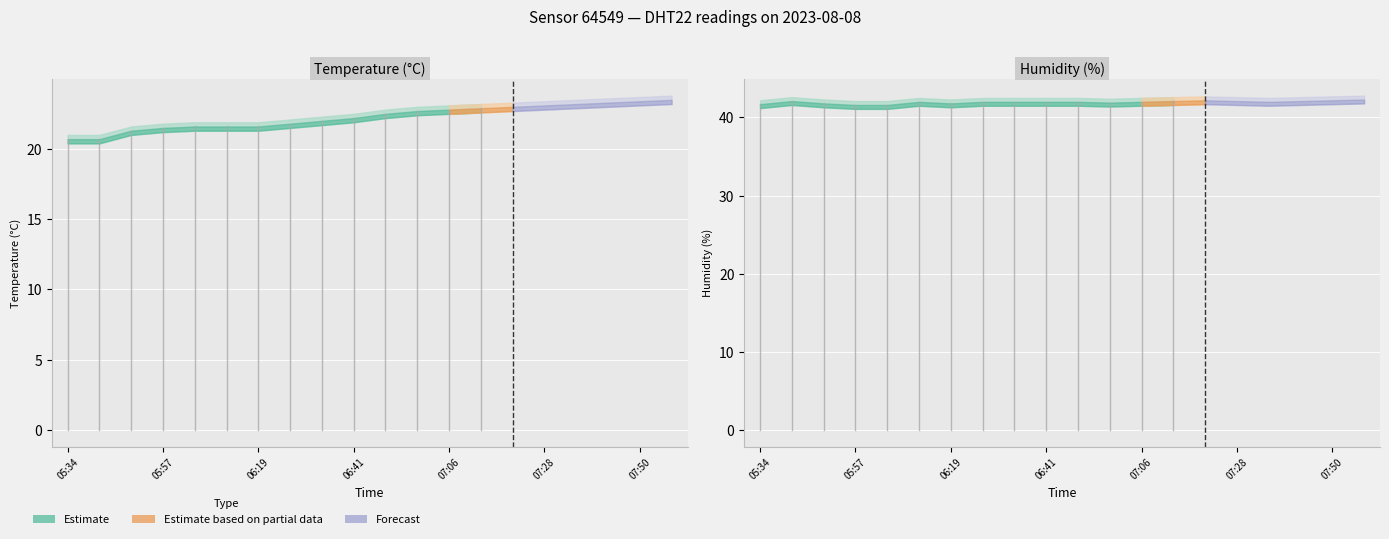

What is the value of the temperature point at the 13th from the left?

22.8